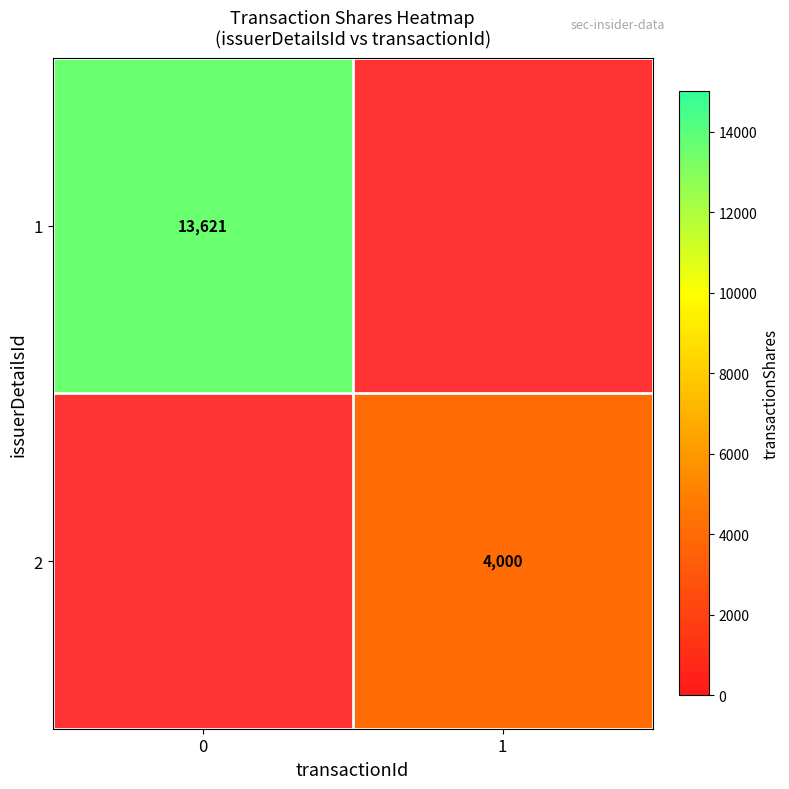

The value of 1 at 0 is 13621. True or false?

True